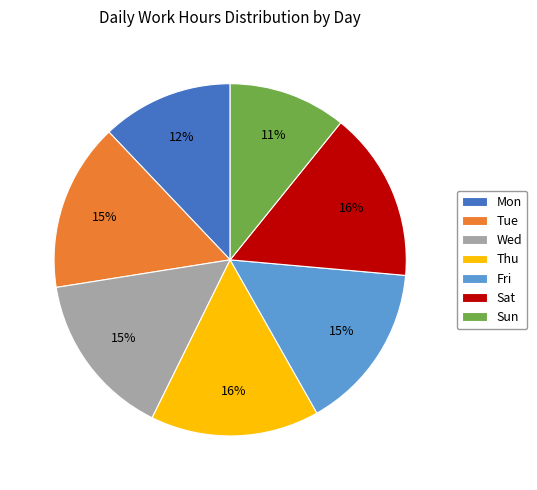

Between Tue and Sun, which is larger?

Tue